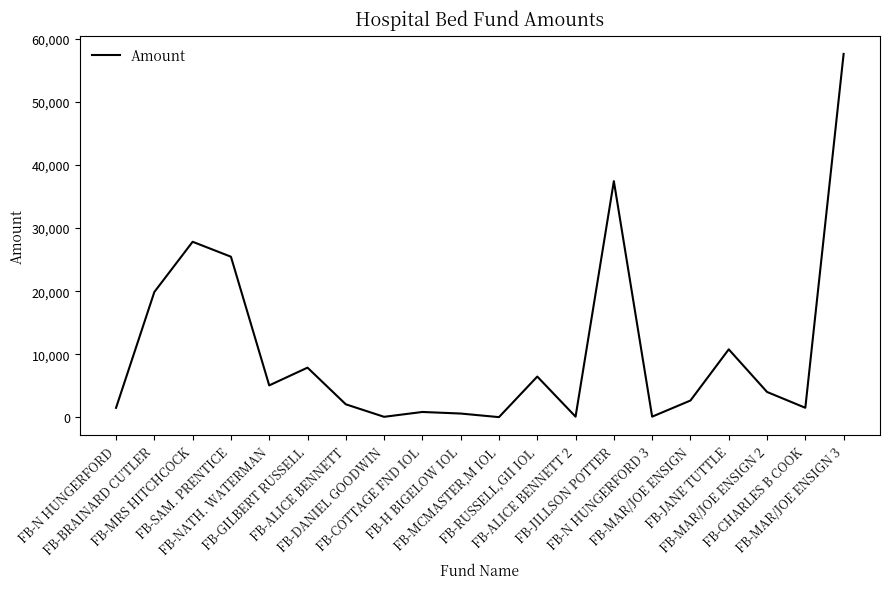

What position from the left is FB-DANIEL GOODWIN?

8